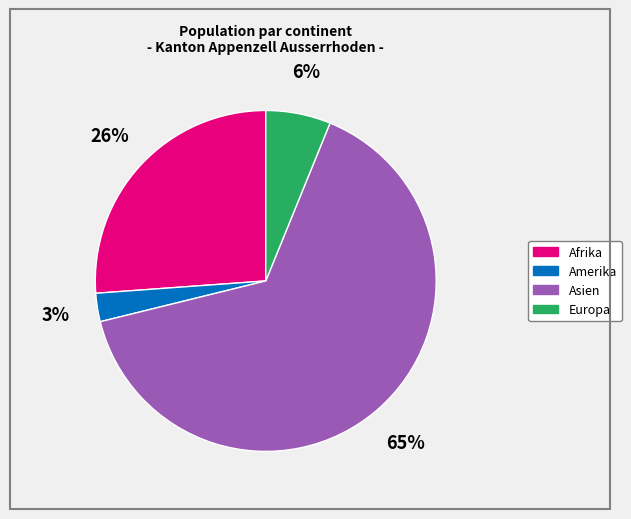

The Europa slice represents 1% of the pie. True or false?

False